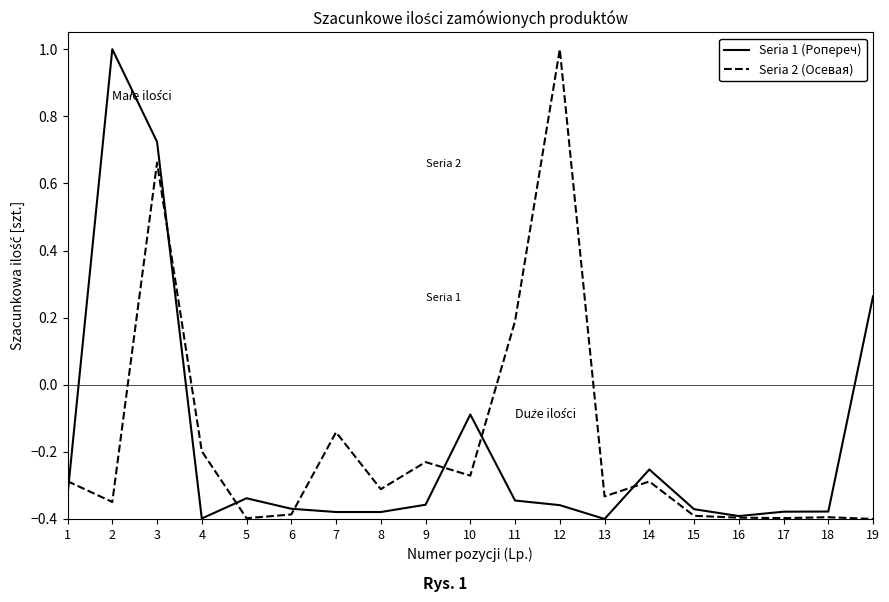

Is this an area chart (filled region under the line)?

No